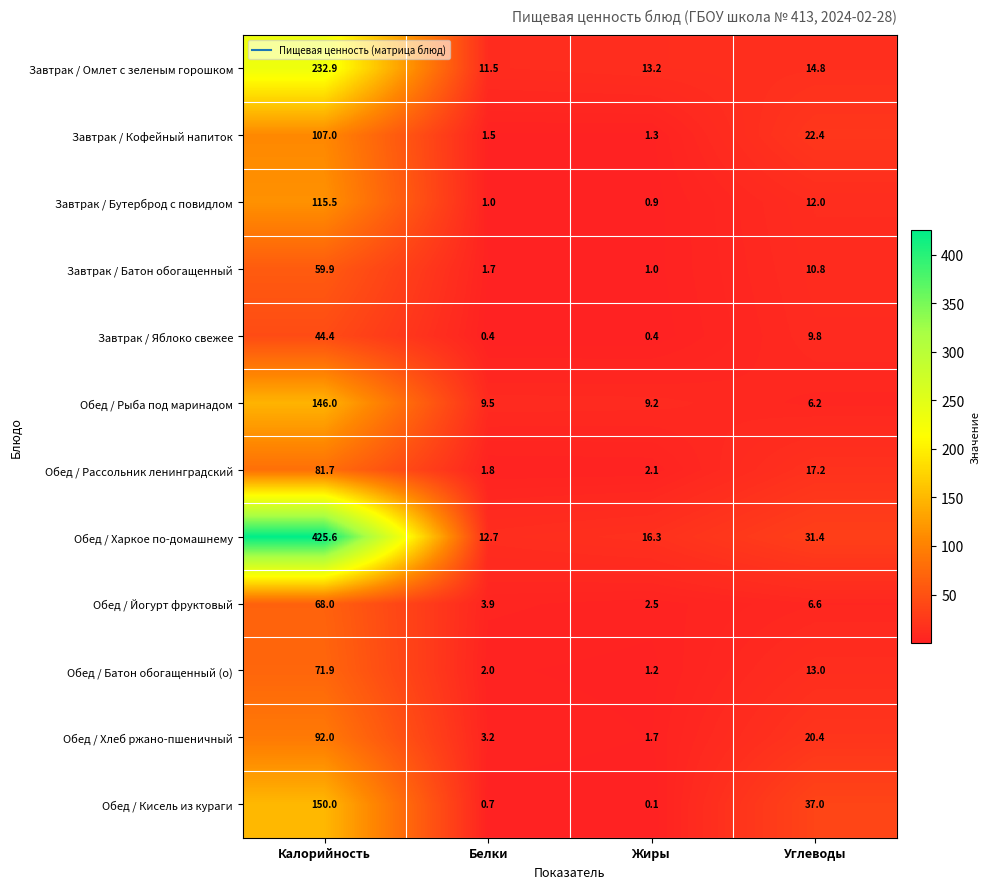

What is the total value across all series at Жиры?

49.9